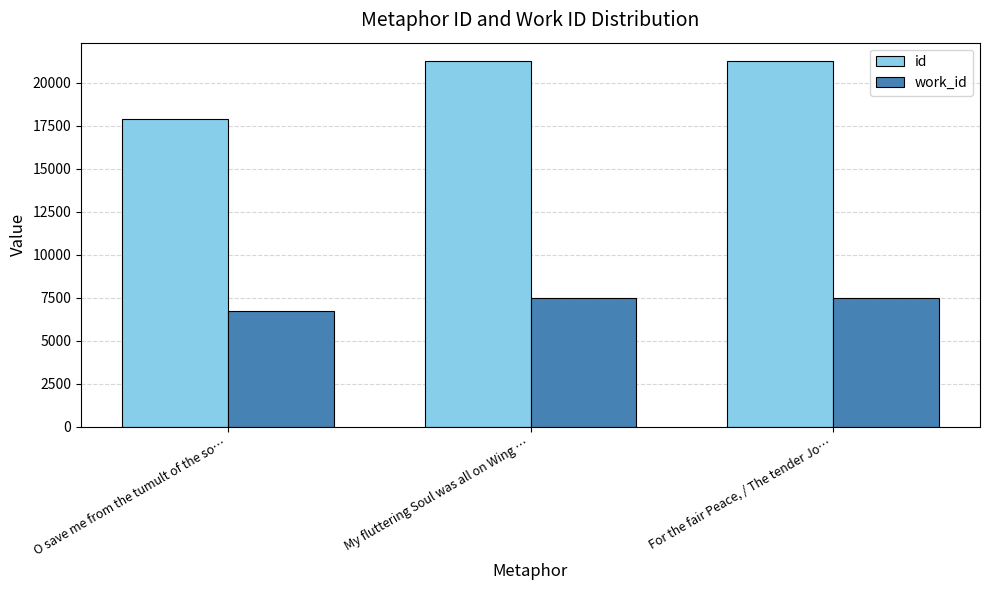

Is the value of work_id at My fluttering Soul was all on Wing … greater than the value of id at O save me from the tumult of the so…?

No